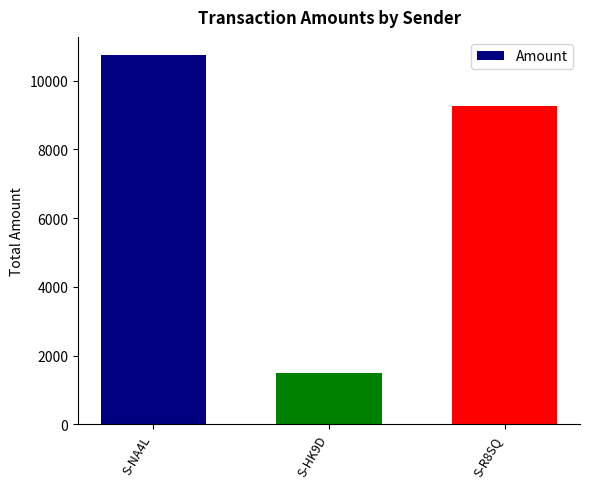

At which category does the chart reach its peak across all series?

S-NA4L